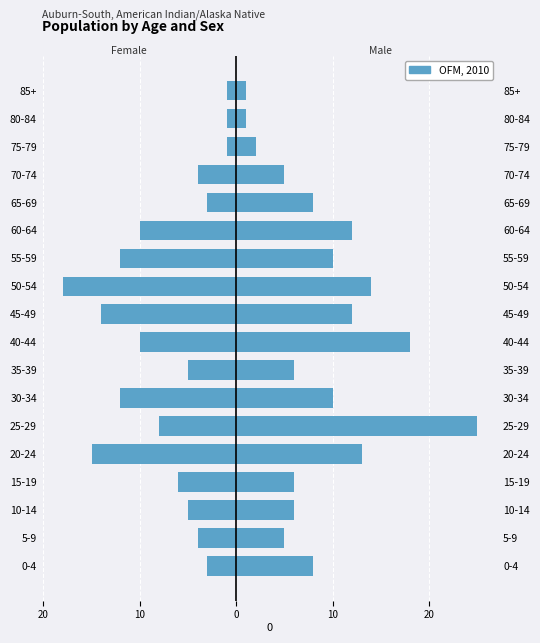

What is the difference between the Female values at 30-34 and 60-64?

2